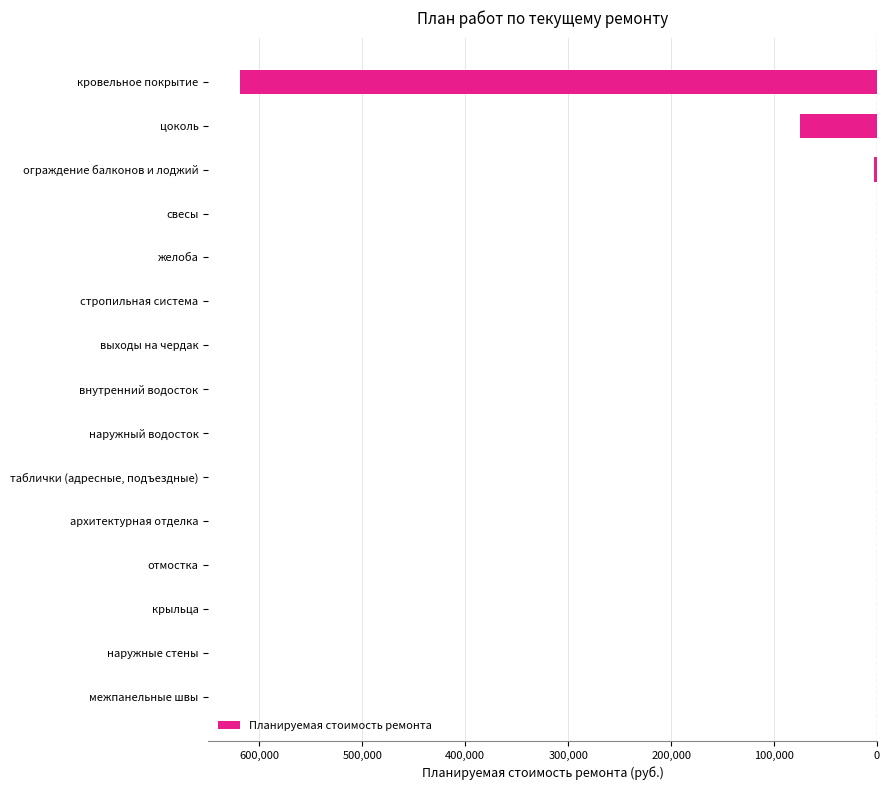

Are the bars horizontal?

Yes